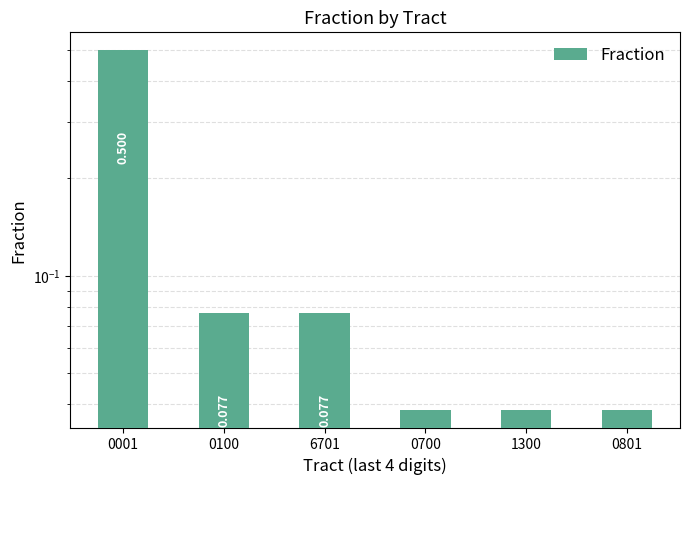

Does the chart contain stacked bars?

No